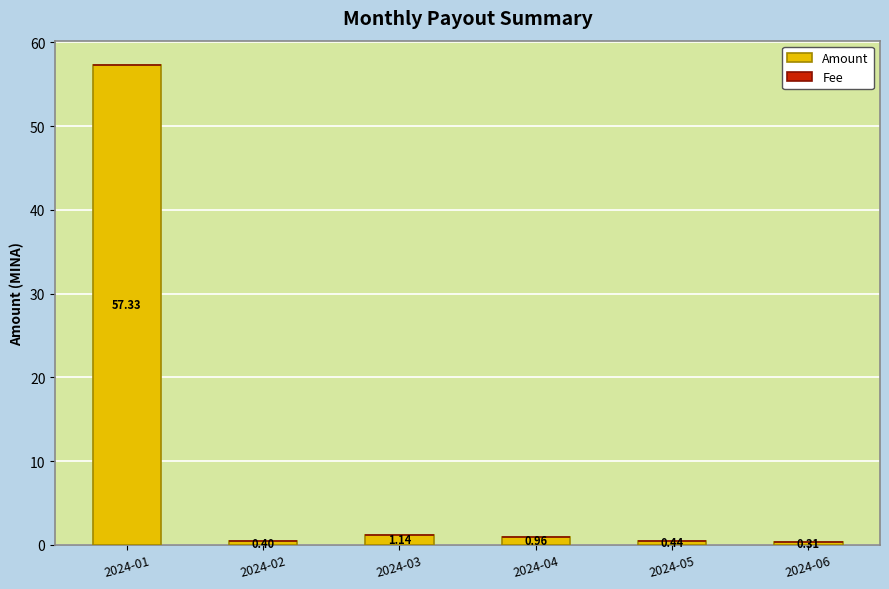

Are the bars grouped side by side (vs. stacked)?

No